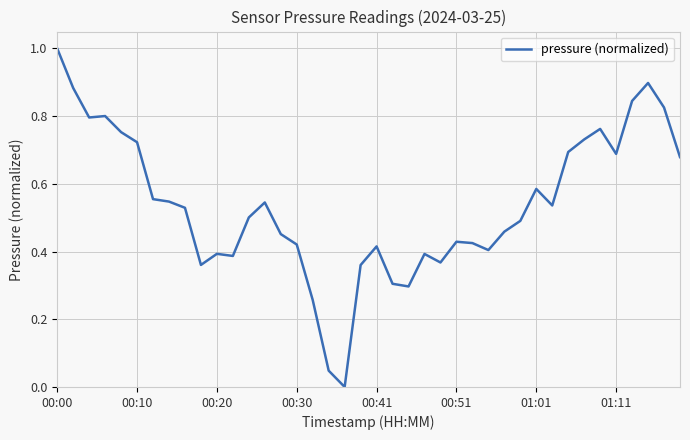

What is the greatest value displayed?

1.0